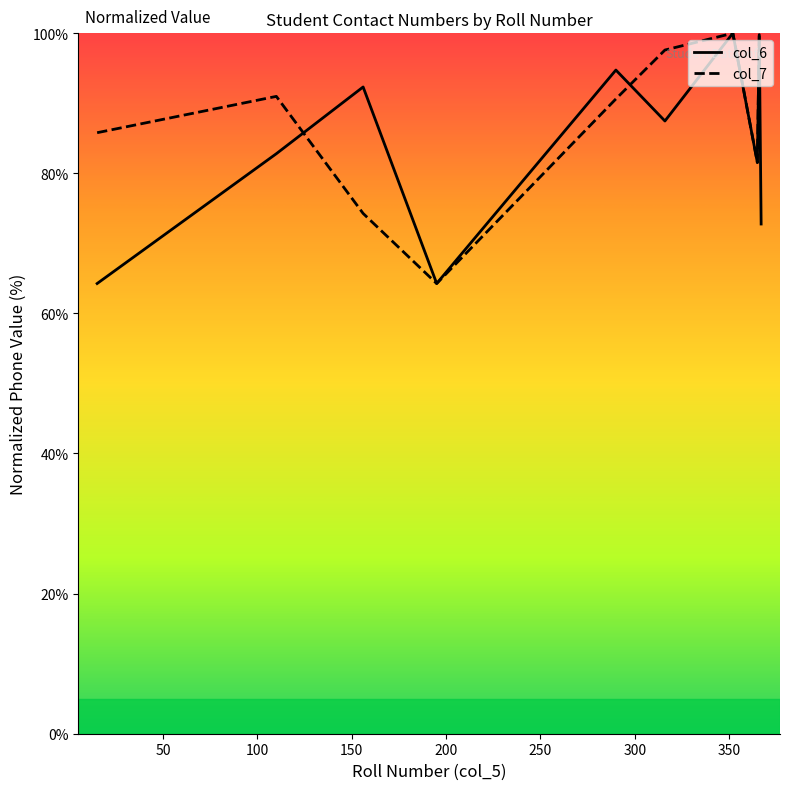

What is the maximum value for col_7?

100.0